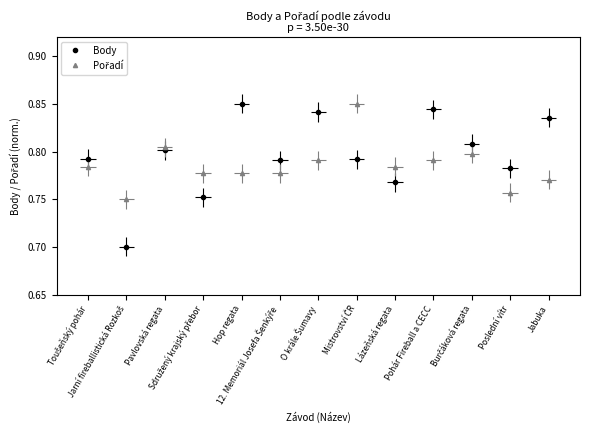

Between which two adjacent categories do Pořadí and Body first intersect?

Toušeňský pohár and Jarní fireballistická Rozkoš